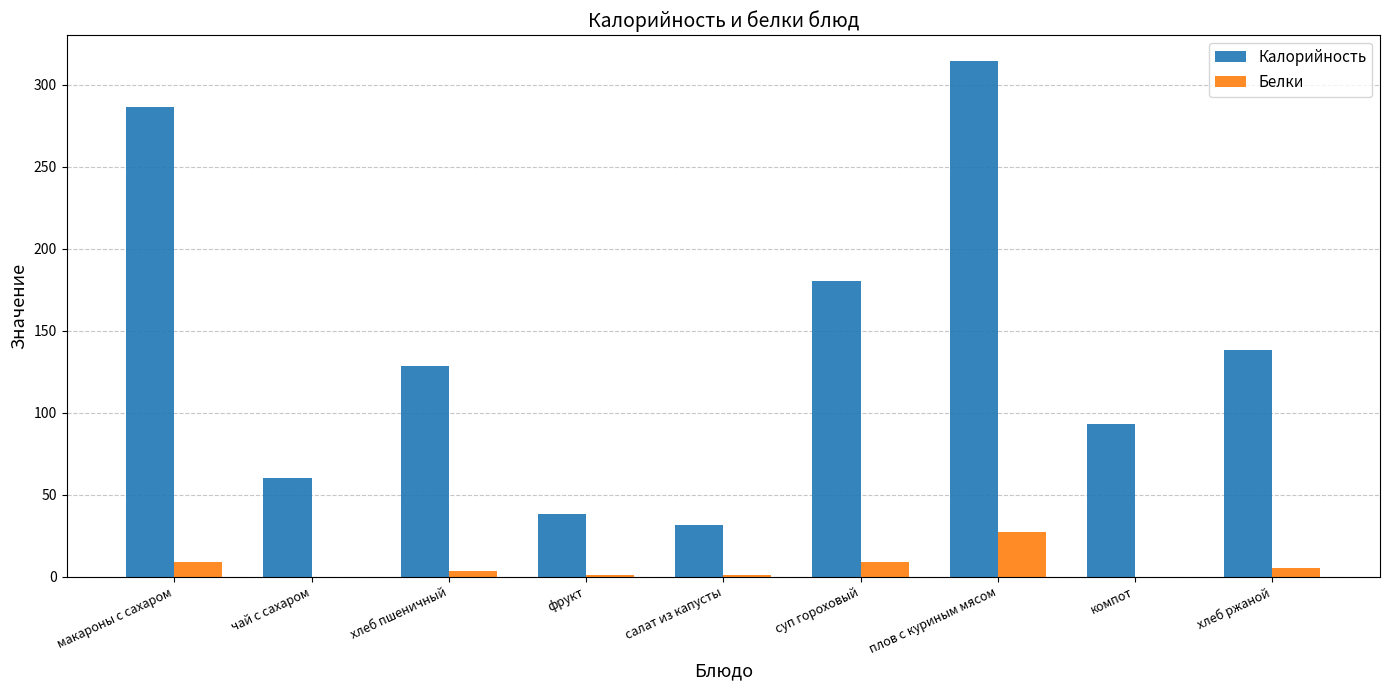

What is the sum of all Калорийность values?

1270.2